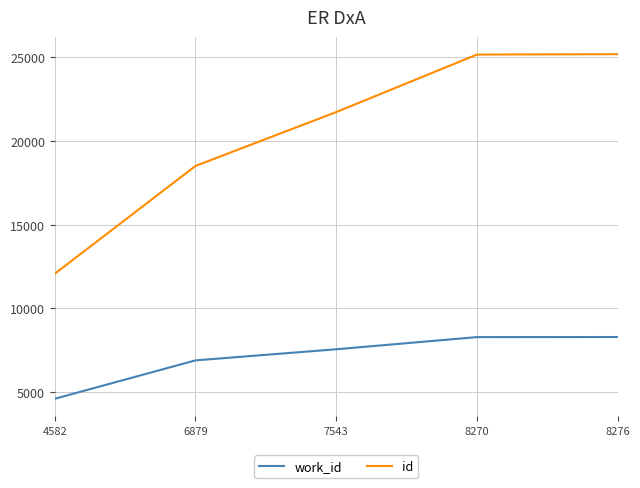

True or false: id and work_id cross at least once.

False